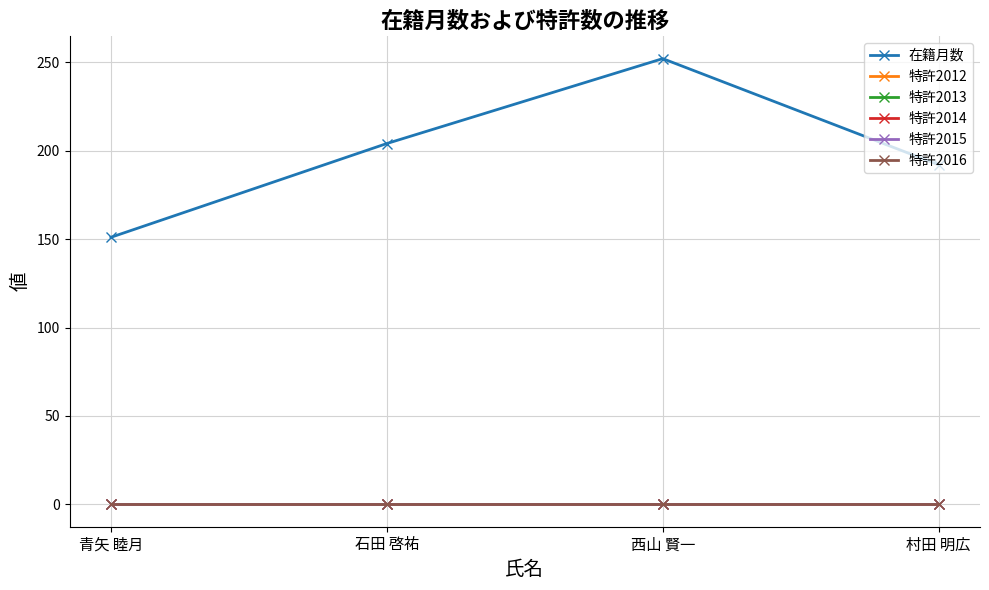

At which category is the sum across all series the highest?

西山 賢一